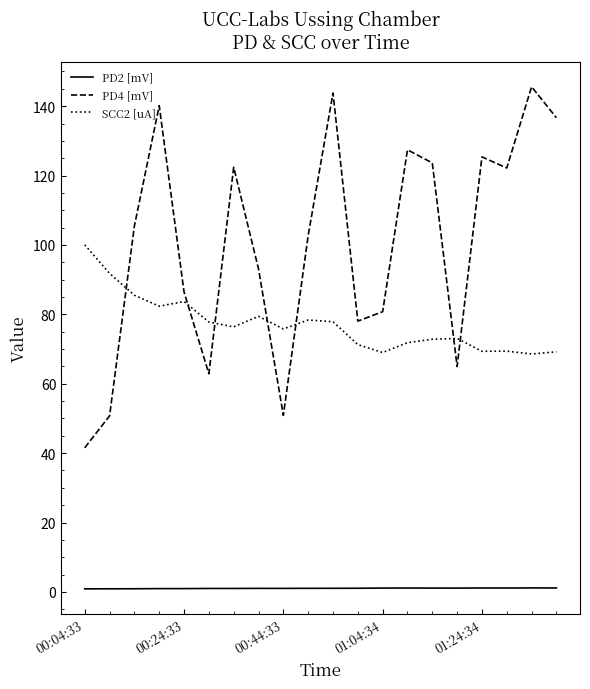

What is the difference between the maximum and minimum values in the SCC2 [uA] series?

31.5